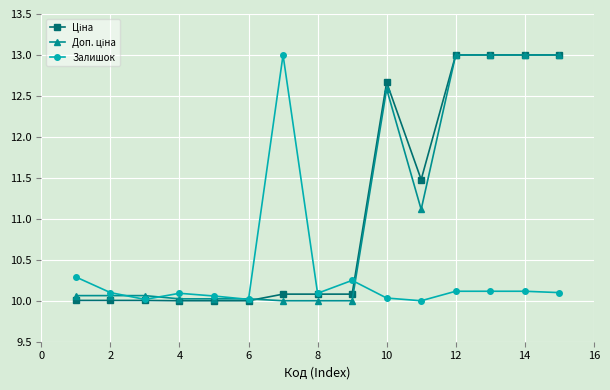

At how many categories does at least one series exceed 11?

7